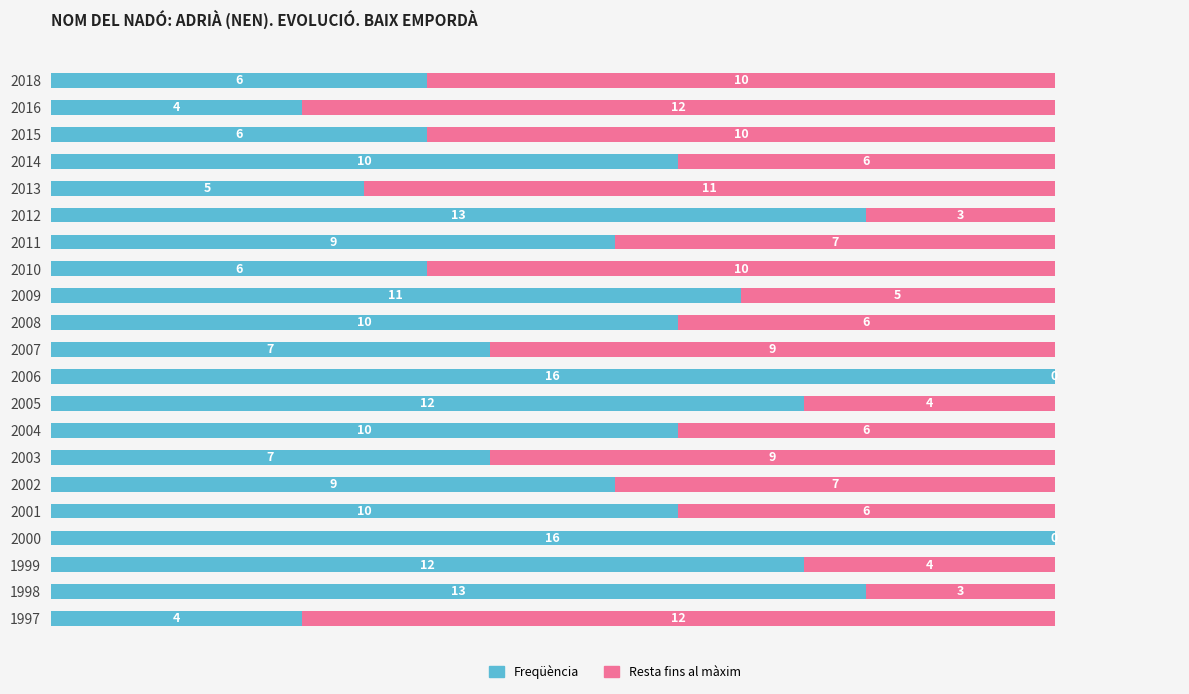

What is the sum of all Freqüència values?

196